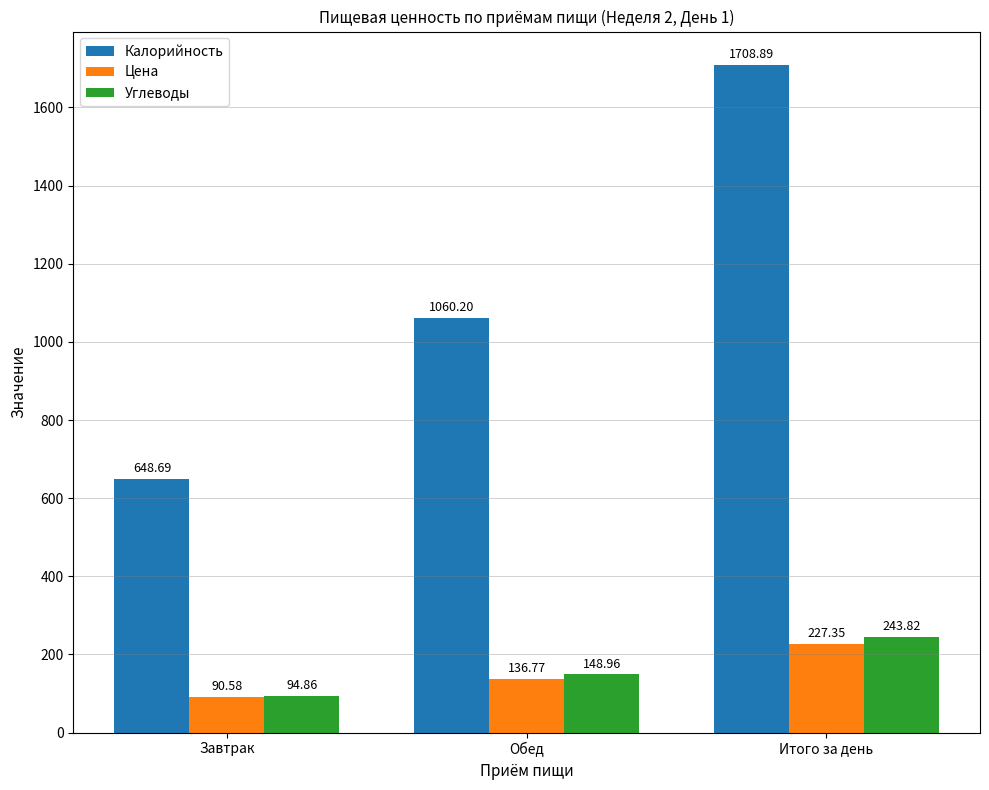

The value of Углеводы at Обед is 149.0. True or false?

True